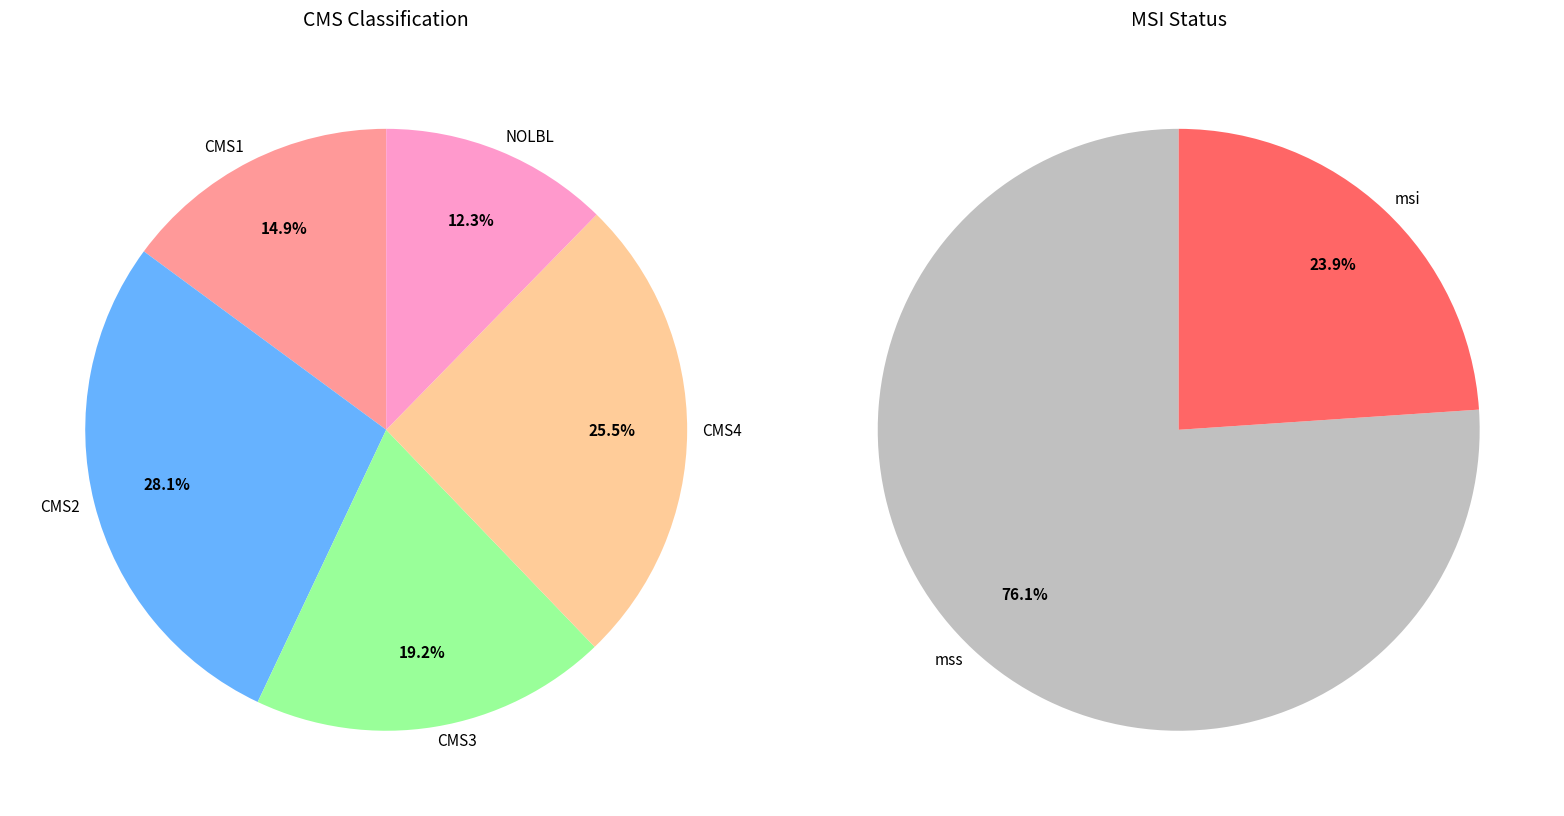

To the nearest percent, what is the difference between the largest and smallest slice percentages?

16%